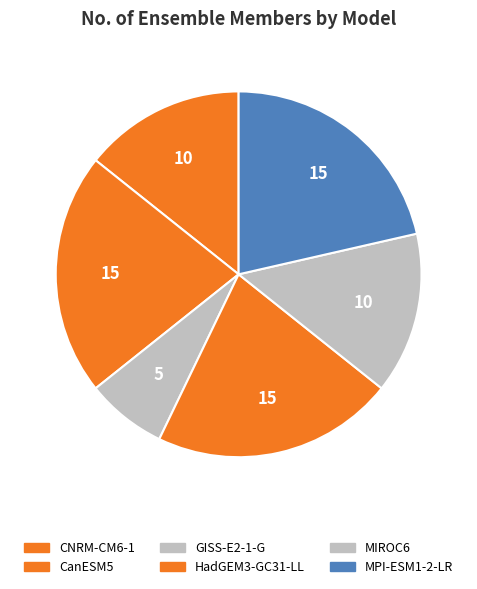

Is there any slice that represents more than half of the pie?

No